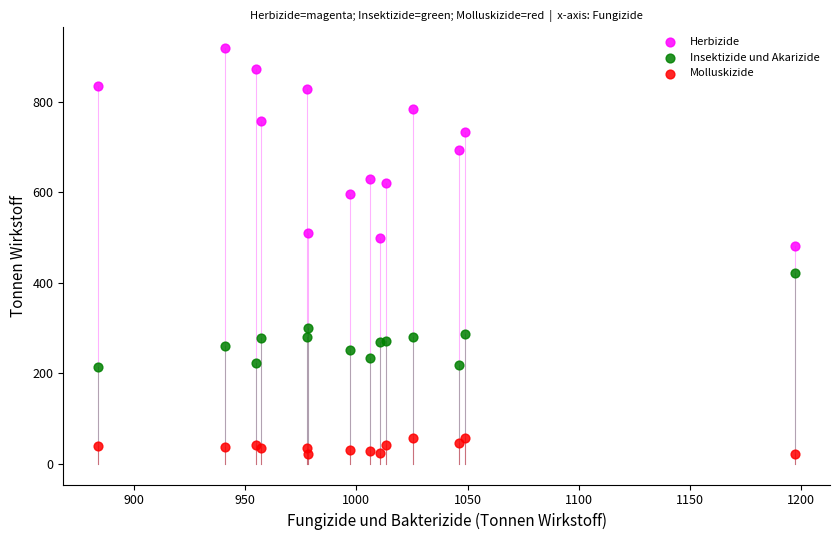

Which series contains the lowest Y value?

Molluskizide